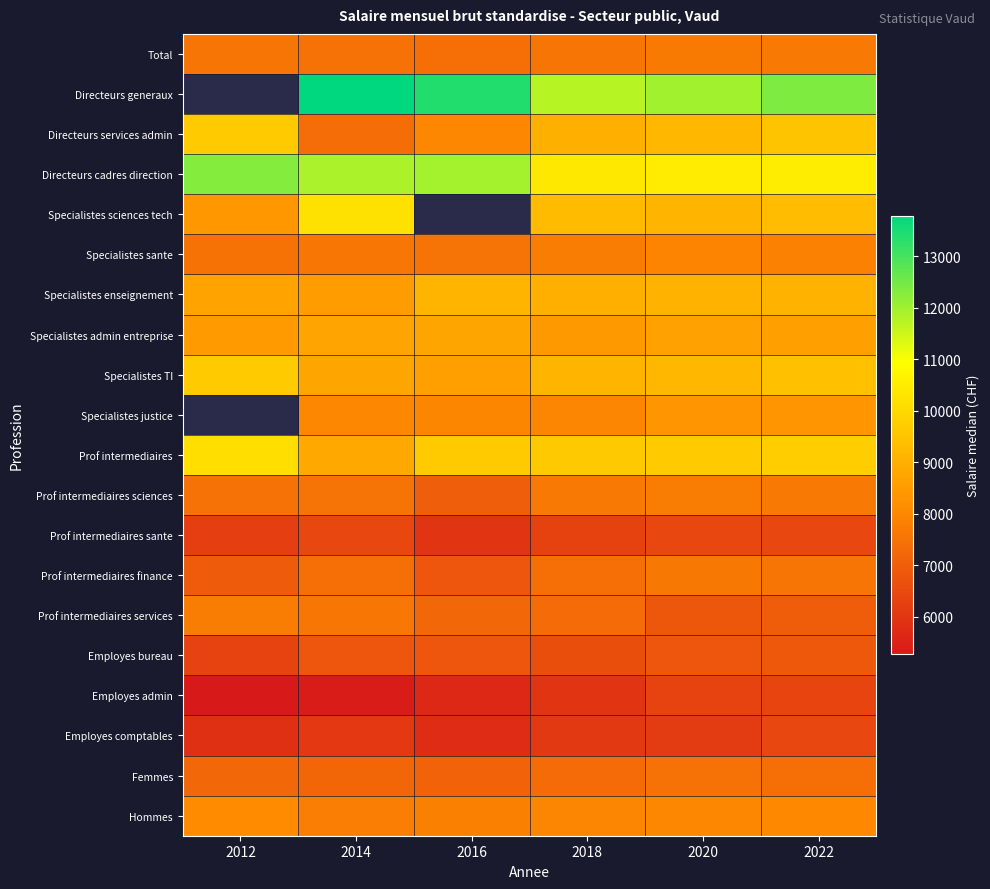

Which series has the largest total across all categories?

Directeurs cadres direction